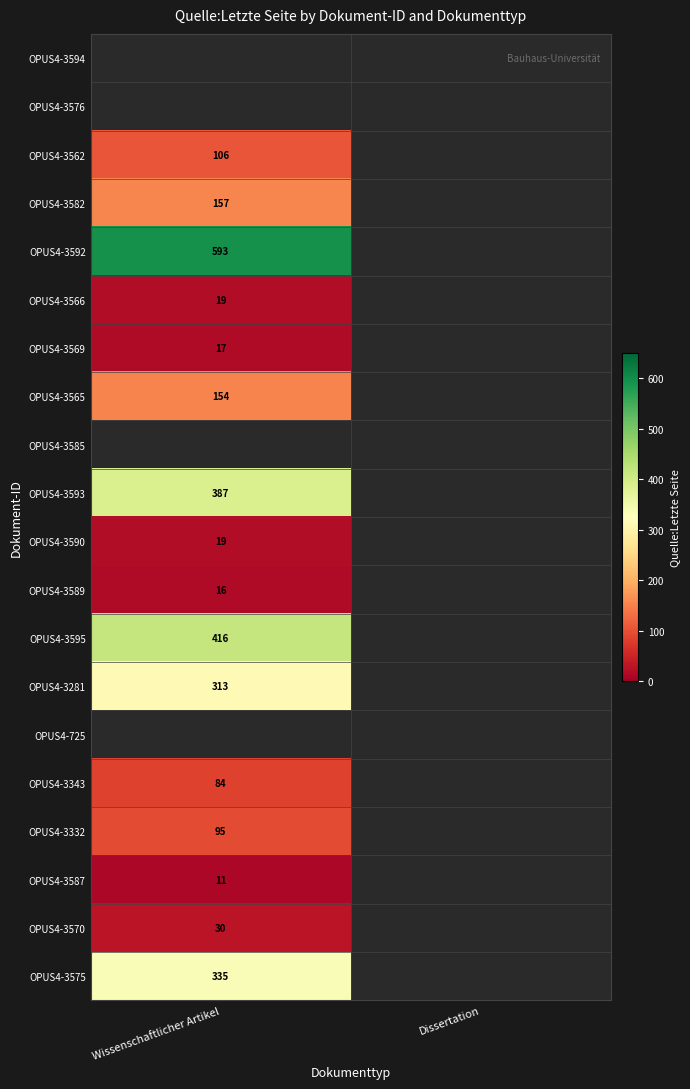

Is it true that OPUS4-3566 equals 19 at Wissenschaftlicher Artikel?

True